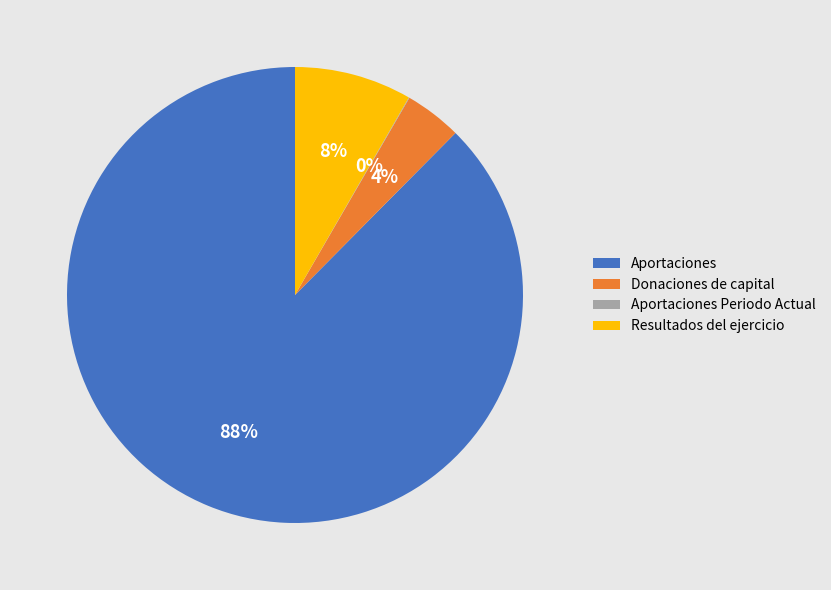

Combined, do Aportaciones and Donaciones de capital account for over 50%?

Yes